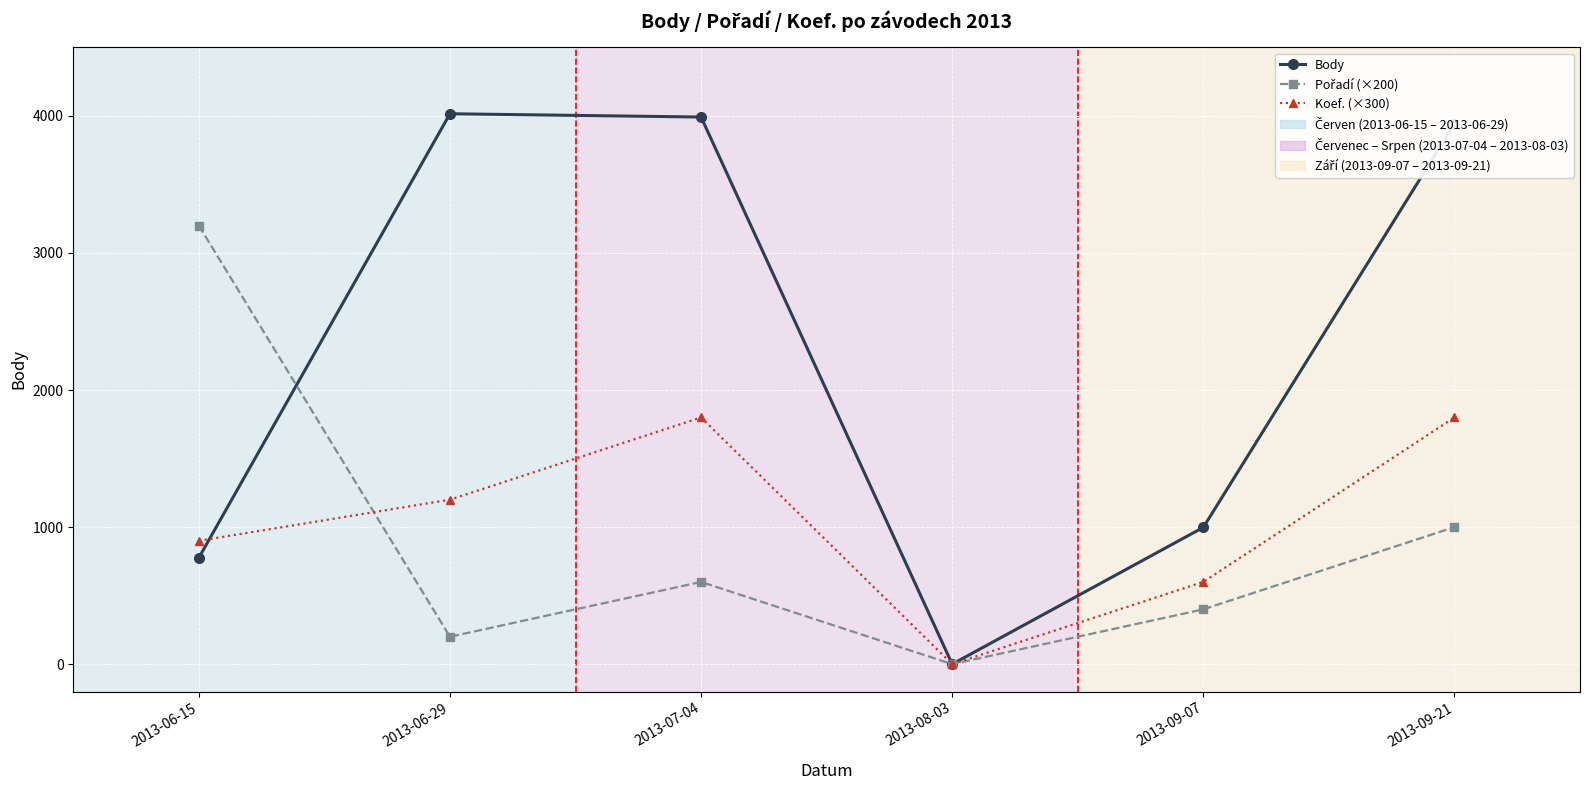

At how many categories does at least one series exceed 3650?

3